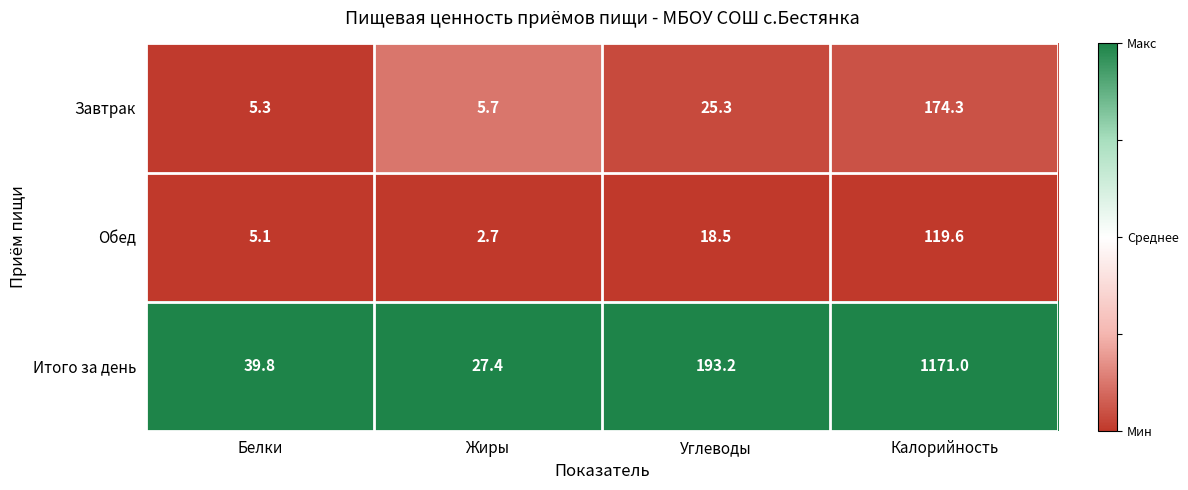

Reading left to right, what are all the values shown in this chart?

Завтрак: 5.3	5.7	25.3	174.3
Обед: 5.1	2.7	18.5	119.6
Итого за день: 39.8	27.4	193.2	1171.0